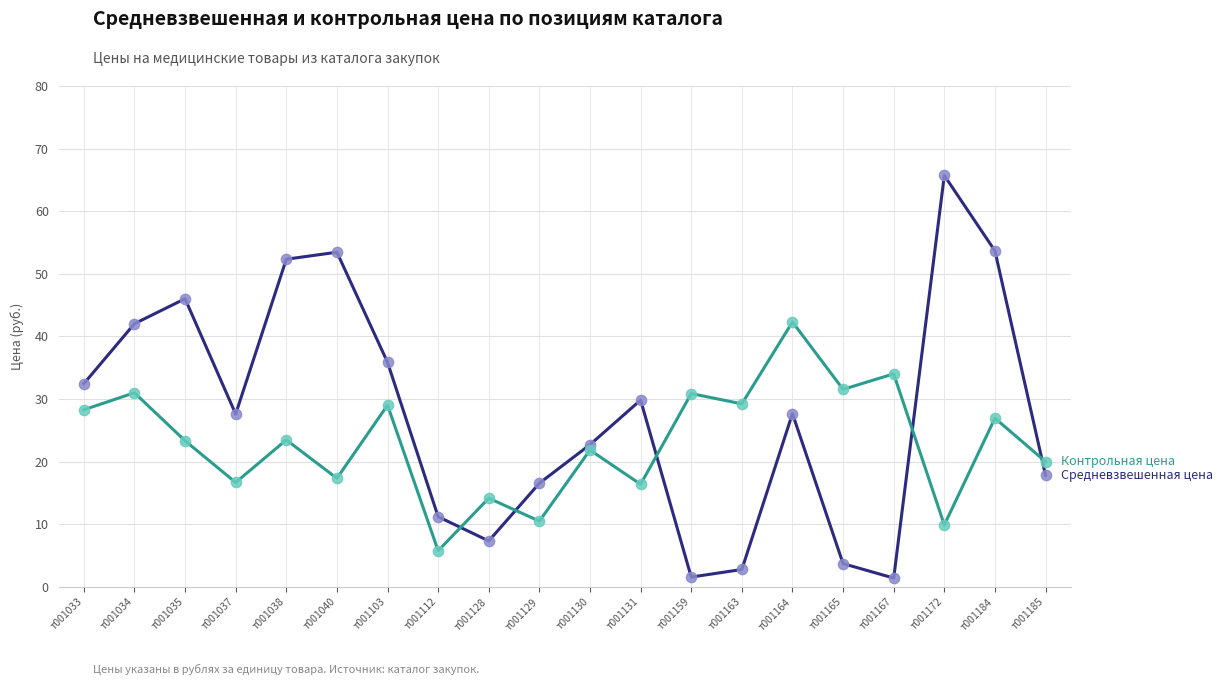

At which category is the sum across all series the highest?

т001184